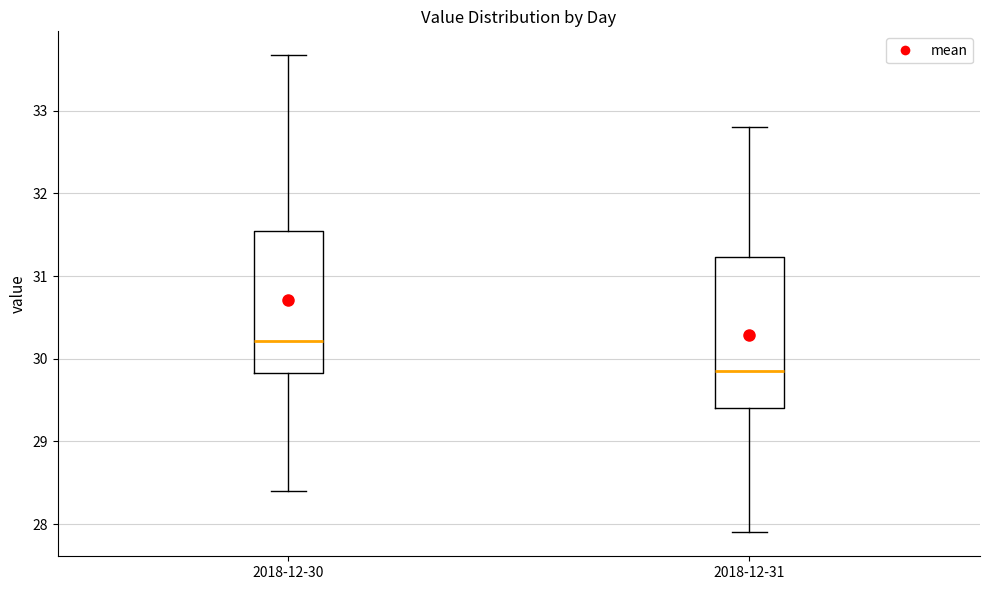

Which box's median line is the lowest?

2018-12-31